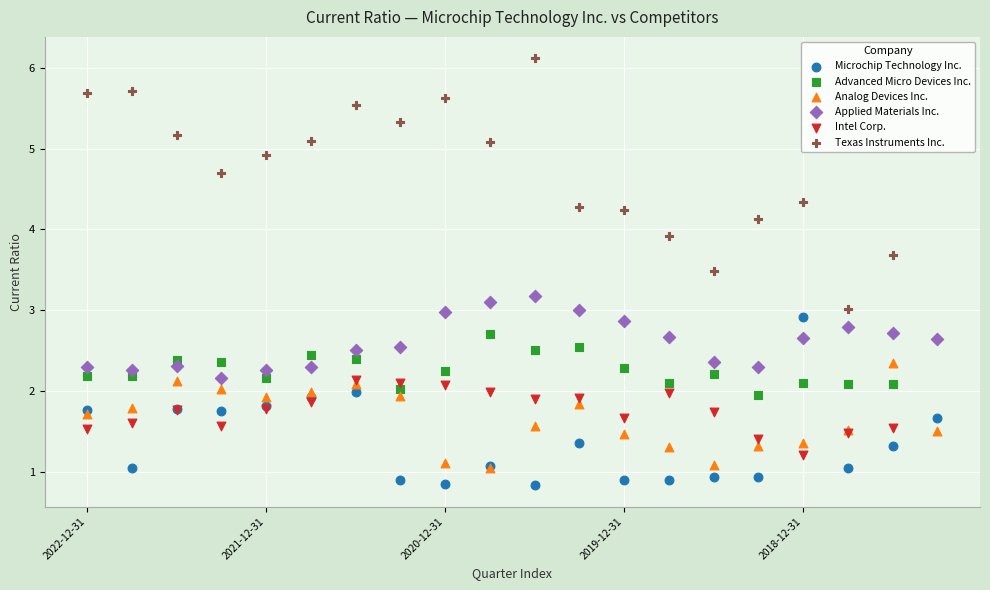

Which series contains the highest Y value?

Texas Instruments Inc.